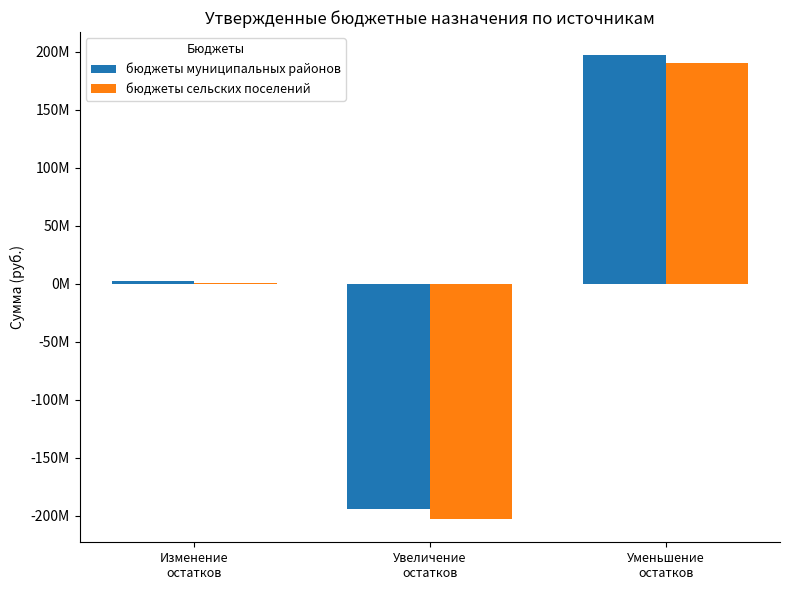

Are the bars horizontal?

No